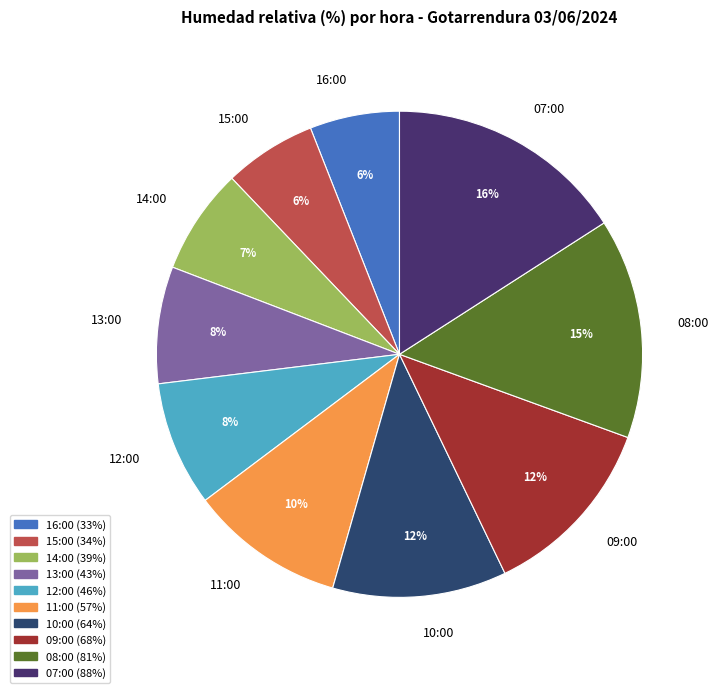

Approximately how many times larger is the value at 09:00 compared to 14:00?

1.7